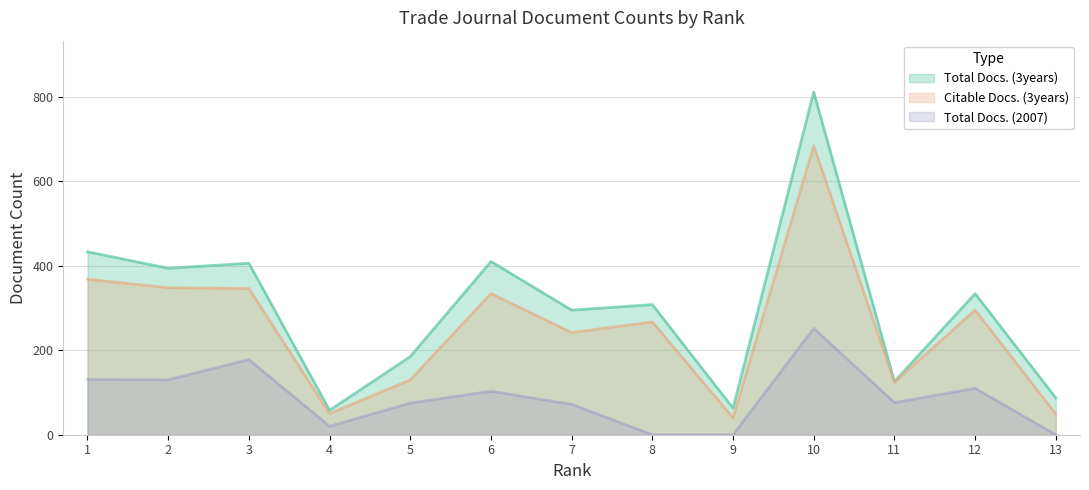

At which category is the sum across all series the highest?

10